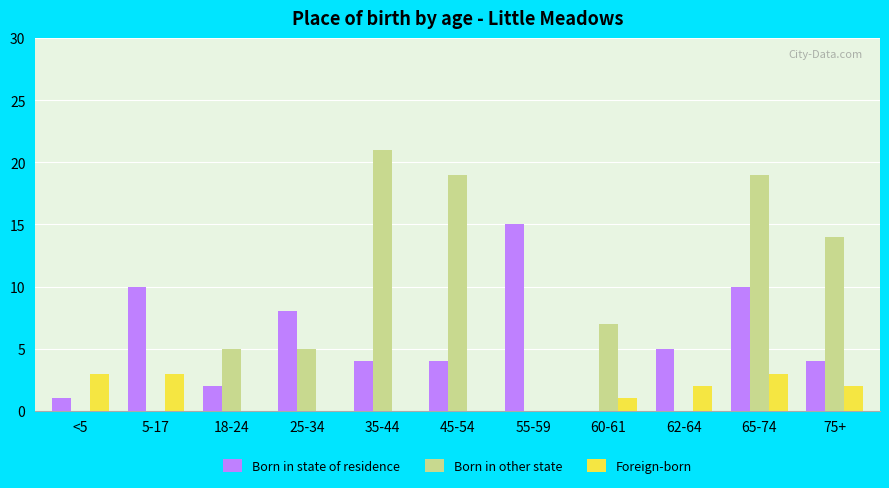

Which category has the highest value in the Born in other state series?

35-44